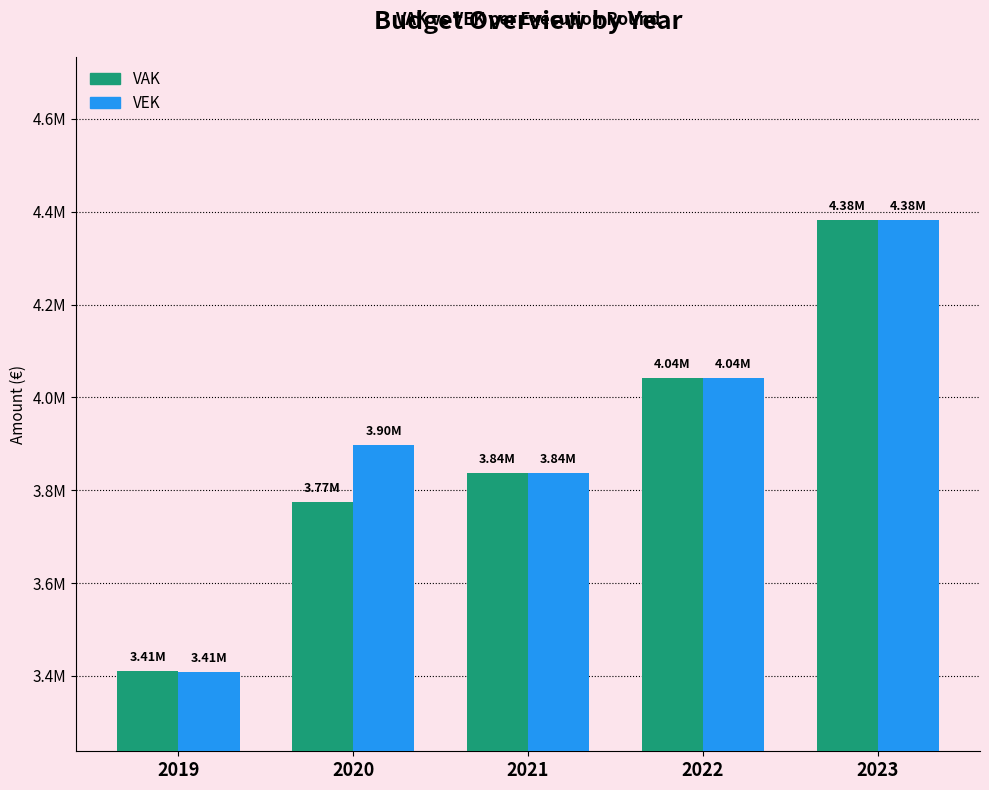

What are all the series names shown in the legend?

VAK, VEK